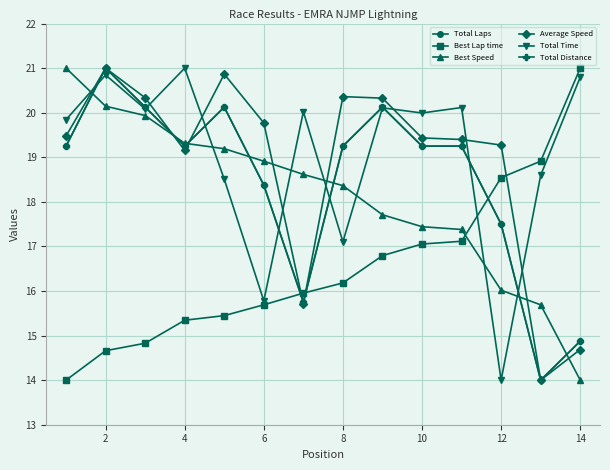

True or false: Average Speed and Best Lap time intersect in this chart.

True